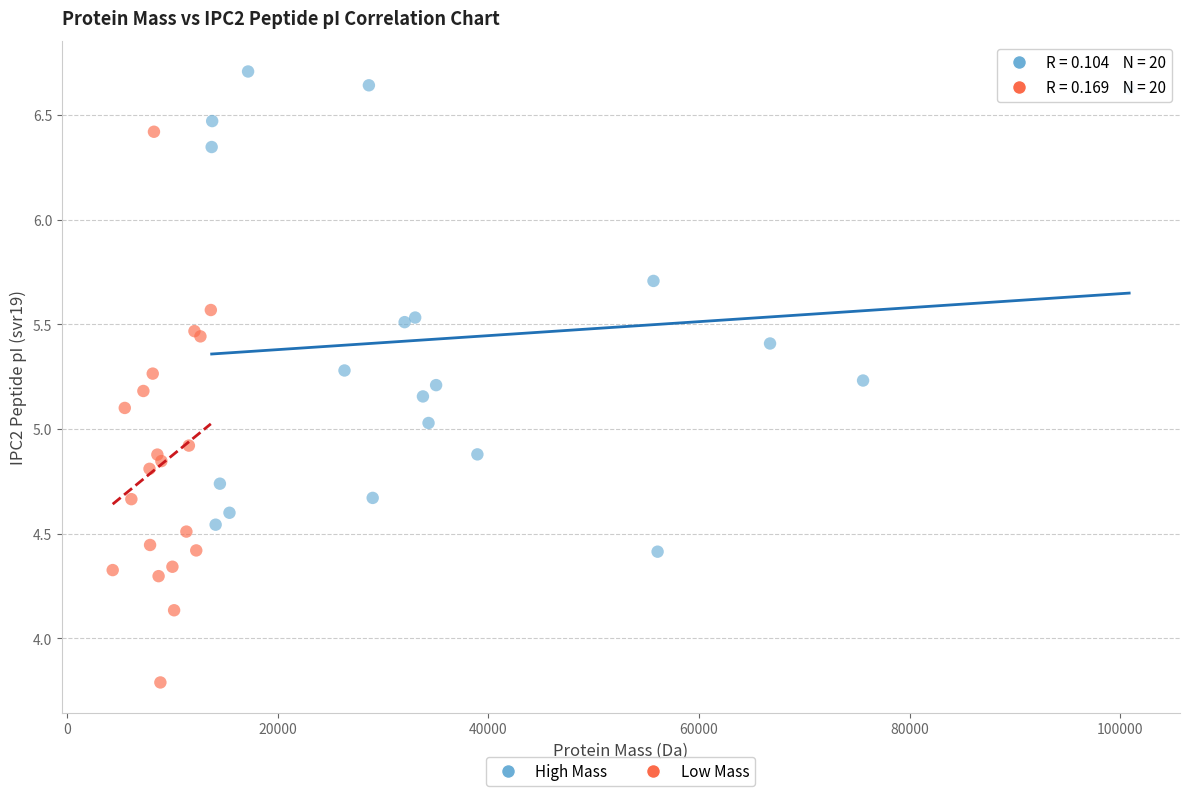

Which series reaches the maximum Y coordinate?

High Mass